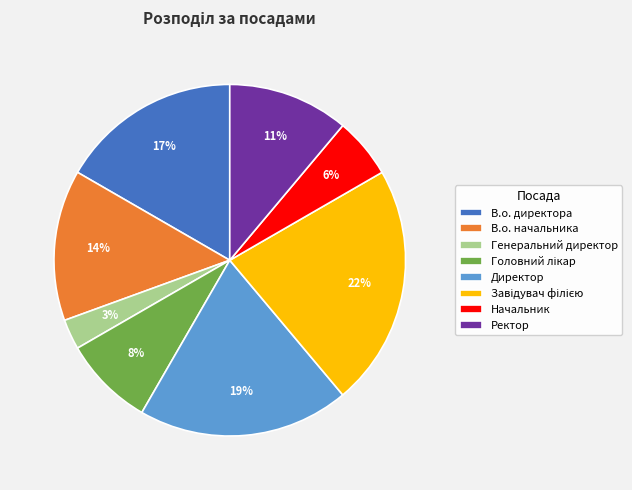

How many segments does this pie chart have?

8